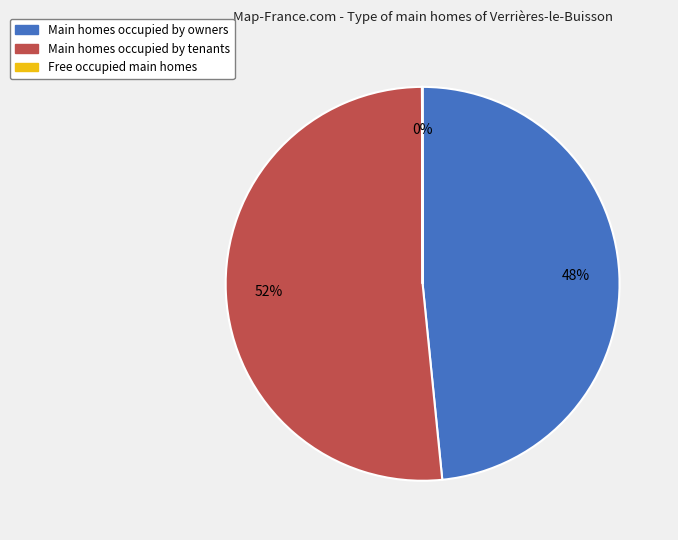

Does any single category account for the majority?

Yes